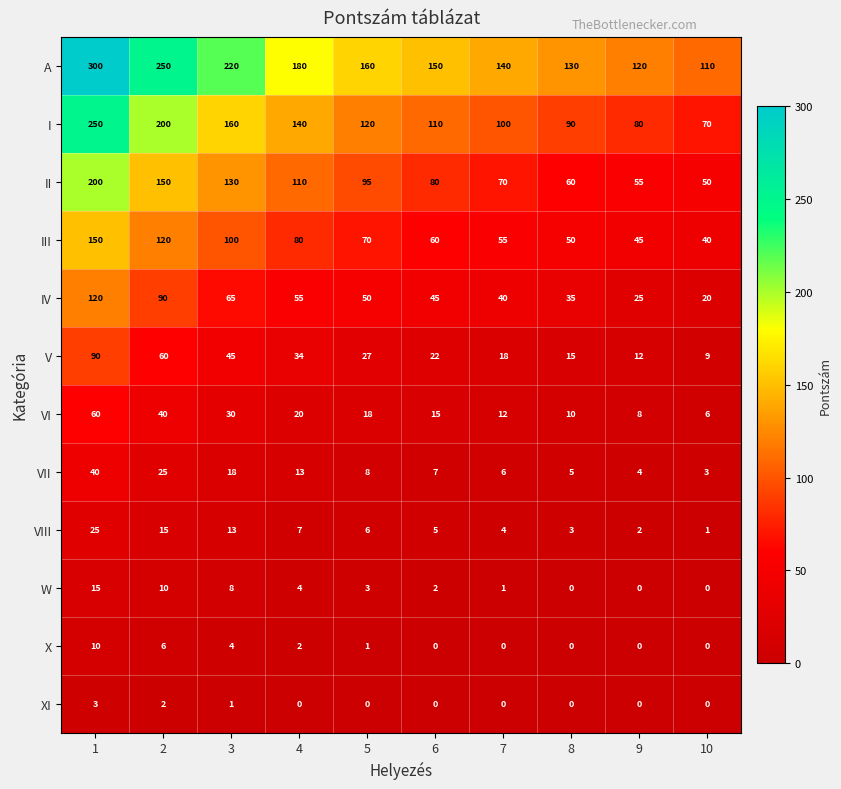

How many categories are shown in the chart?

10